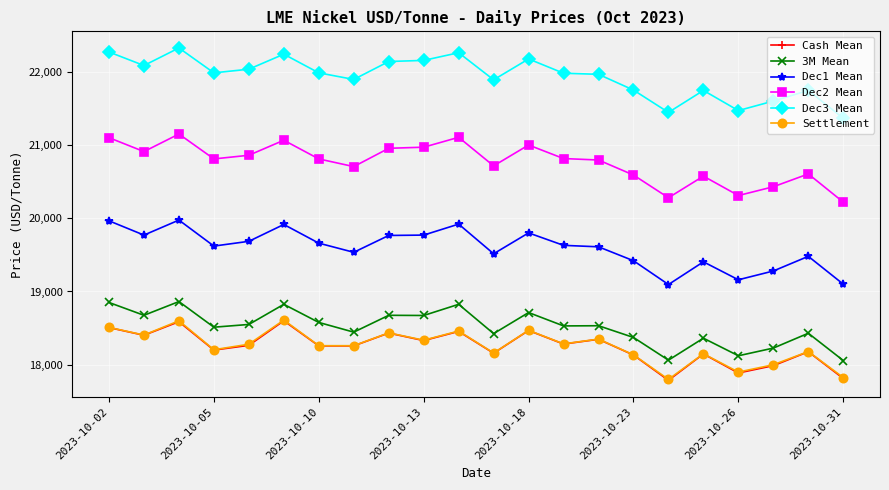

True or false: Cash Mean and Dec2 Mean cross at least once.

False